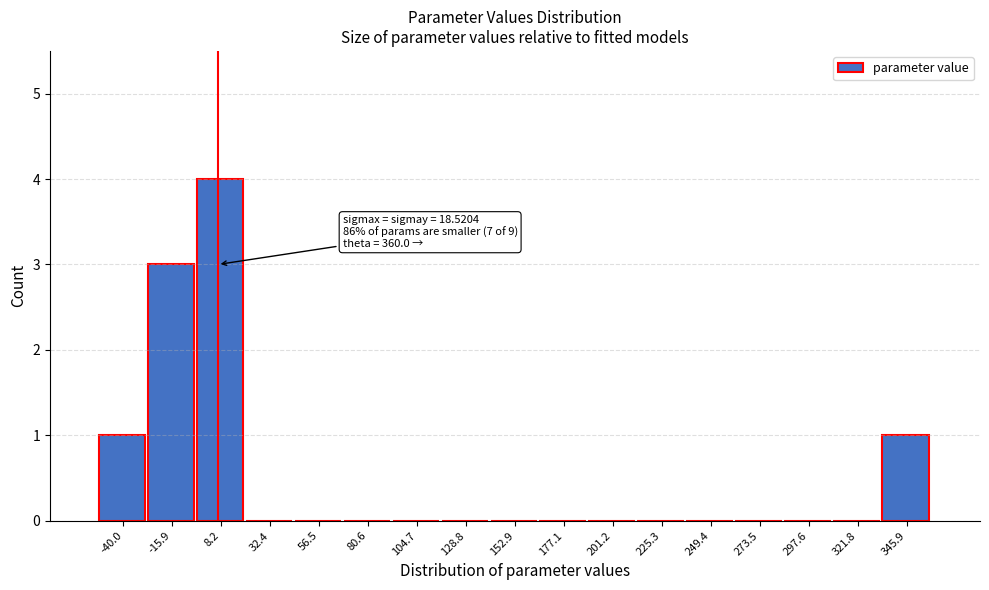

Reading right to left, what are all the values shown in this chart?

345.9=1	321.8=0	297.6=0	273.5=0	249.4=0	225.3=0	201.2=0	177.1=0	152.9=0	128.8=0	104.7=0	80.6=0	56.5=0	32.4=0	8.2=4	-15.9=3	-40.0=1